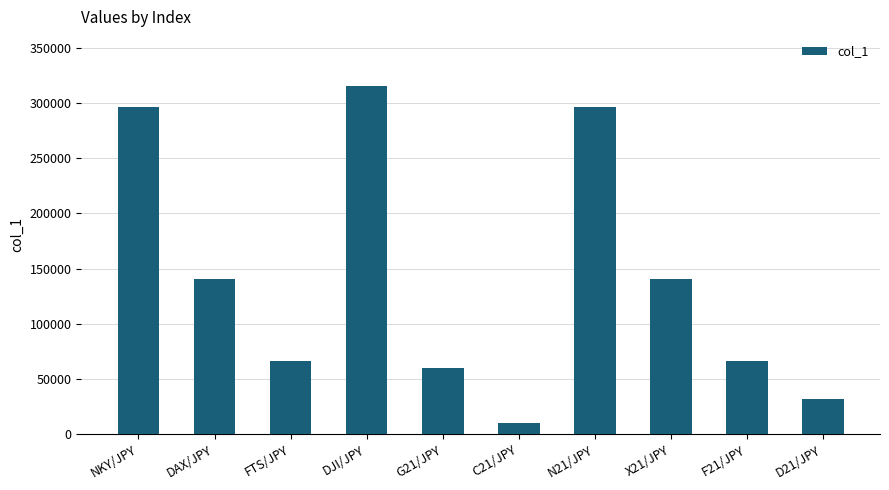

Read the value at DJI/JPY, to the nearest 50.

315100